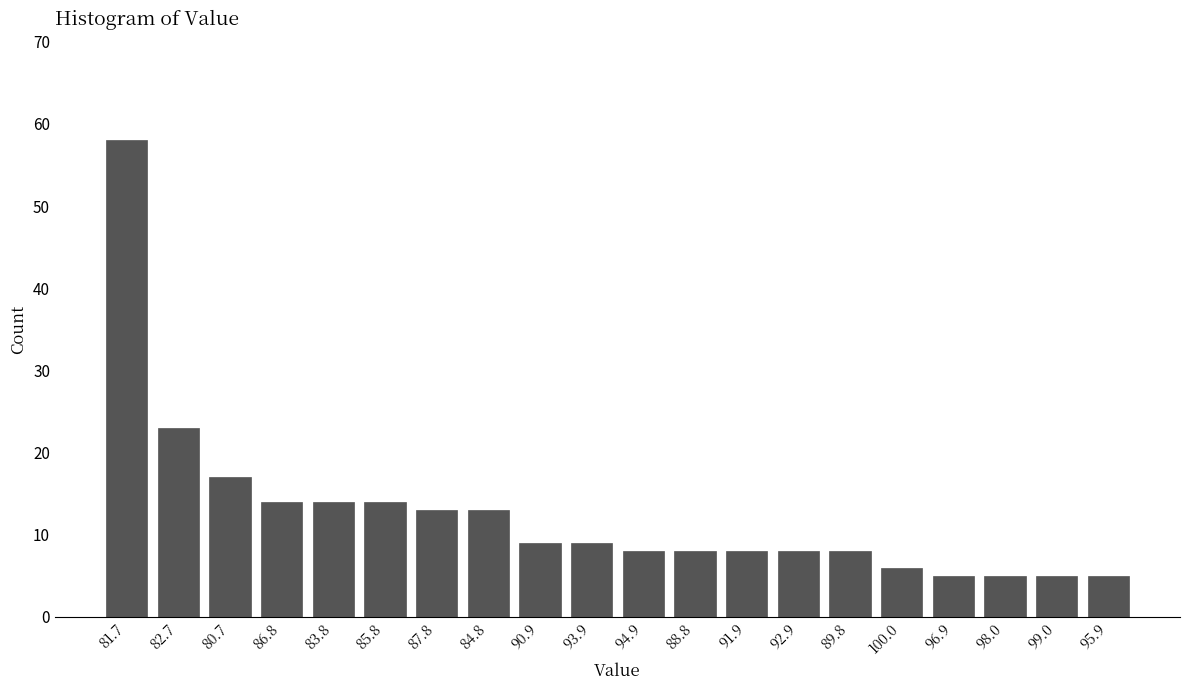

Reading right to left, list all the values displayed in this chart.

5	5	5	5	6	8	8	8	8	8	9	9	13	13	14	14	14	17	23	58